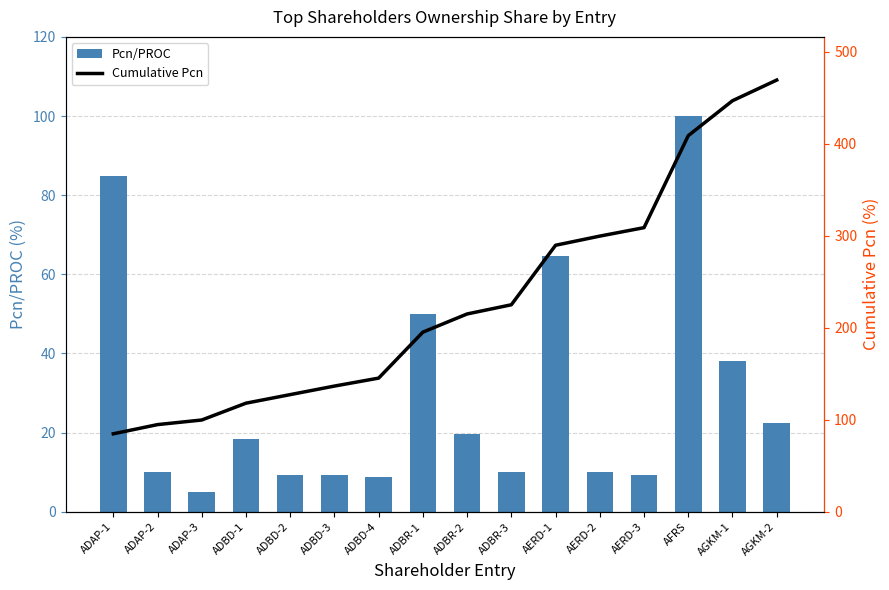

True or false: Cumulative Pcn has a value of 225.0 at ADBR-3.

True